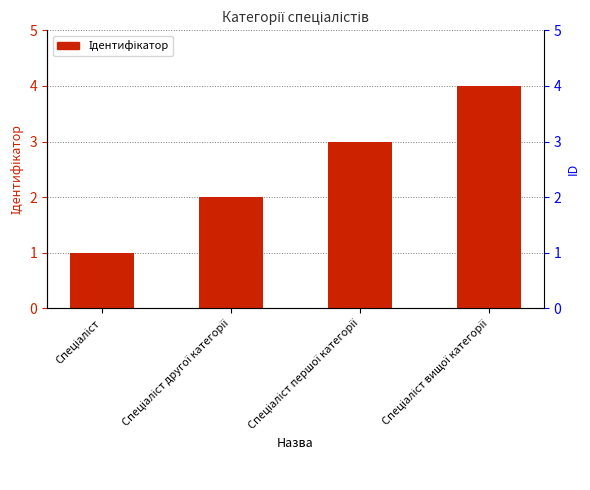

What is the minimum value shown in the chart?

1